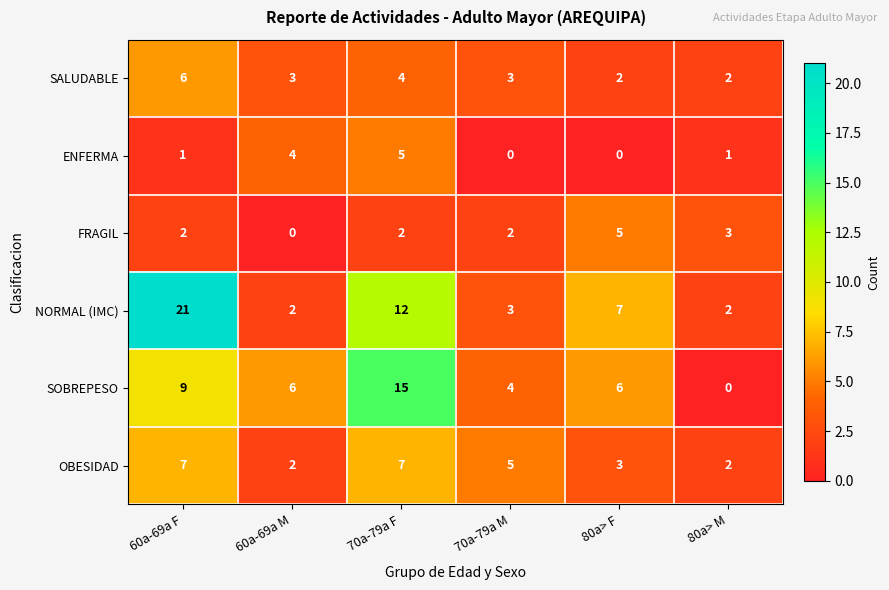

What is the difference between the maximum and minimum values in the OBESIDAD series?

5